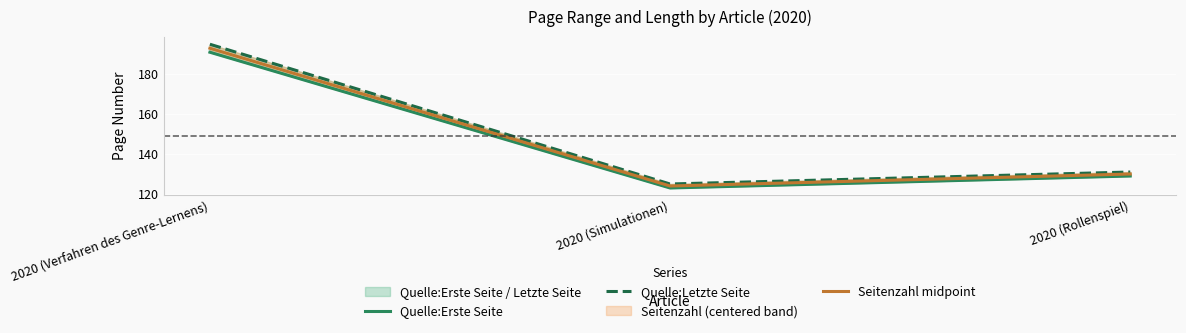

List the series in order of their overall mean, highest first.

Quelle:Letzte Seite, Seitenzahl midpoint, Quelle:Erste Seite